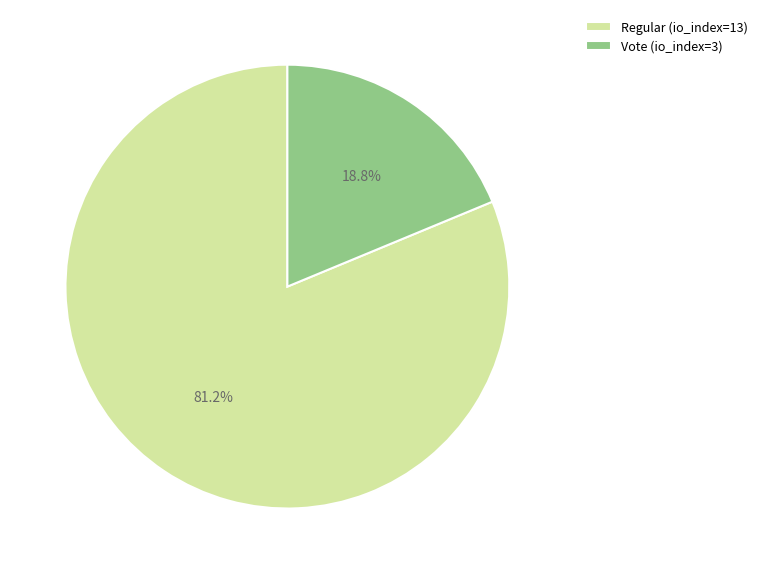

Which category accounts for the majority?

Regular (io_index=13)